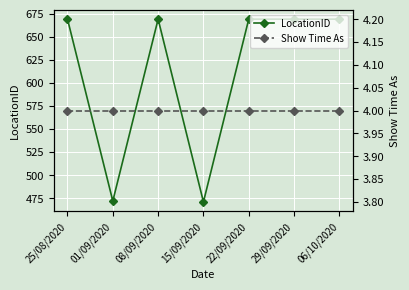

At how many categories does at least one series exceed 12?

7